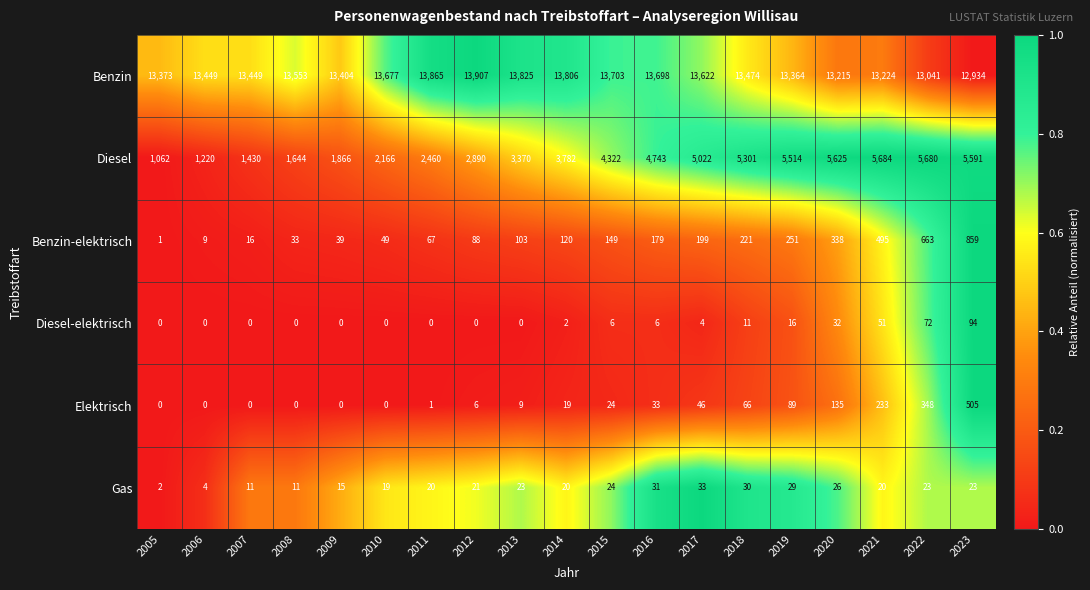

What is the difference between the second highest and minimum values in the Gas series?

29